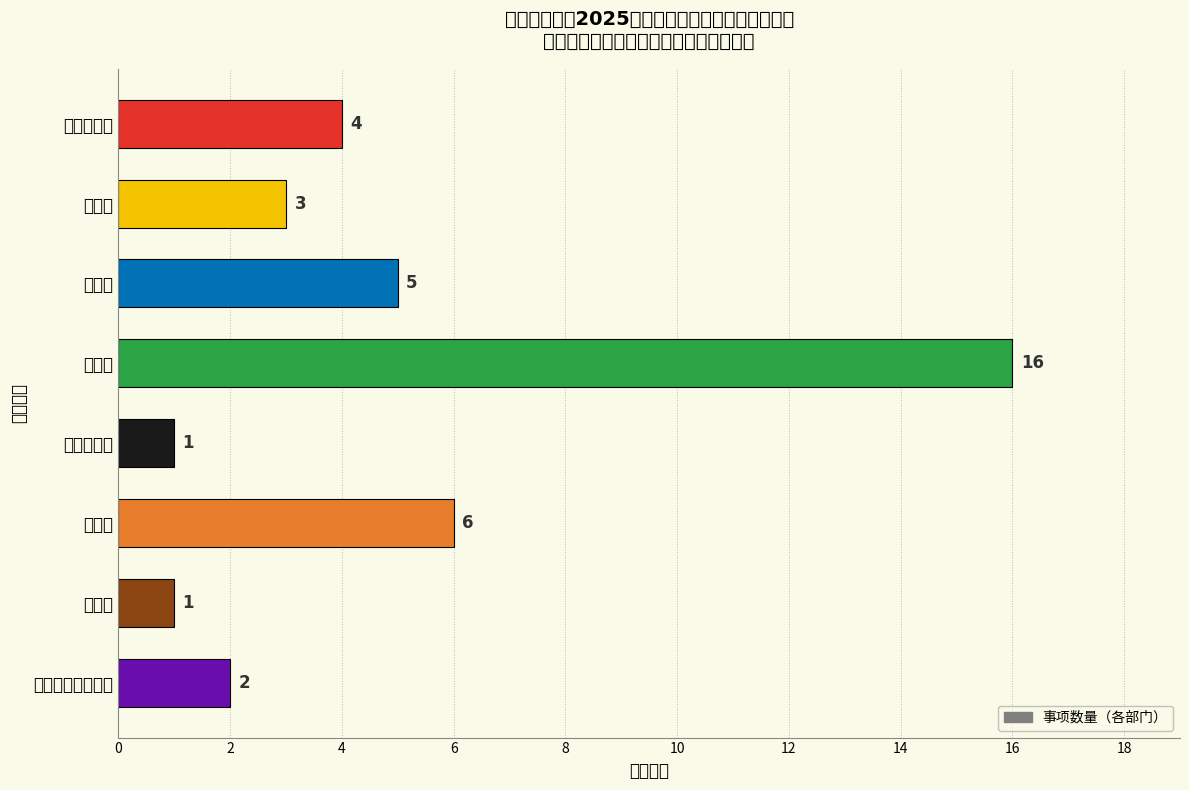

At which label is the value closest to 8?

民政局